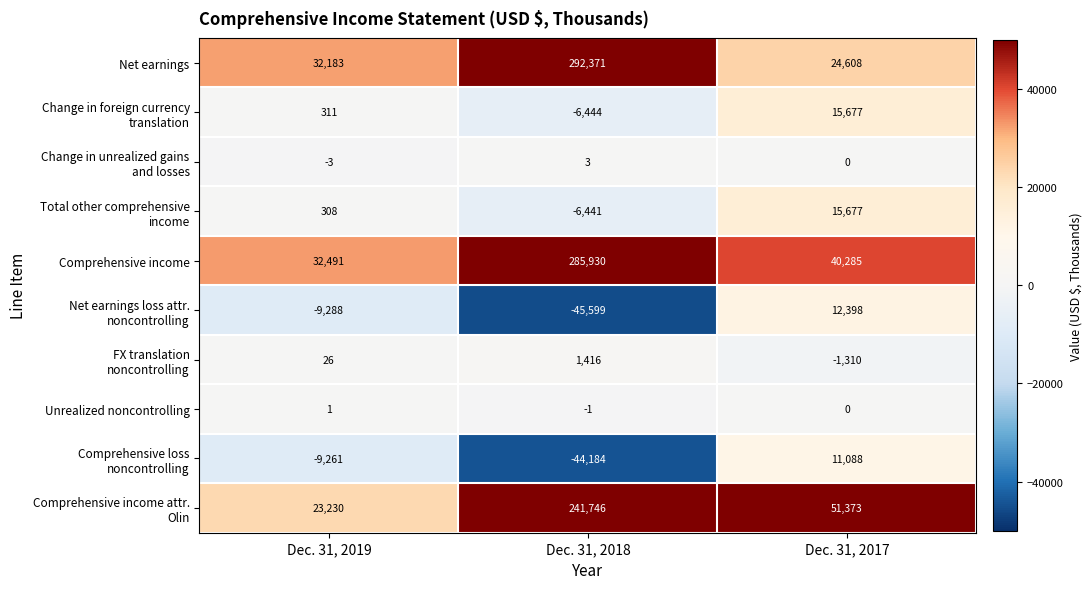

At which label is Comprehensive income closest to 159210?

Dec. 31, 2017